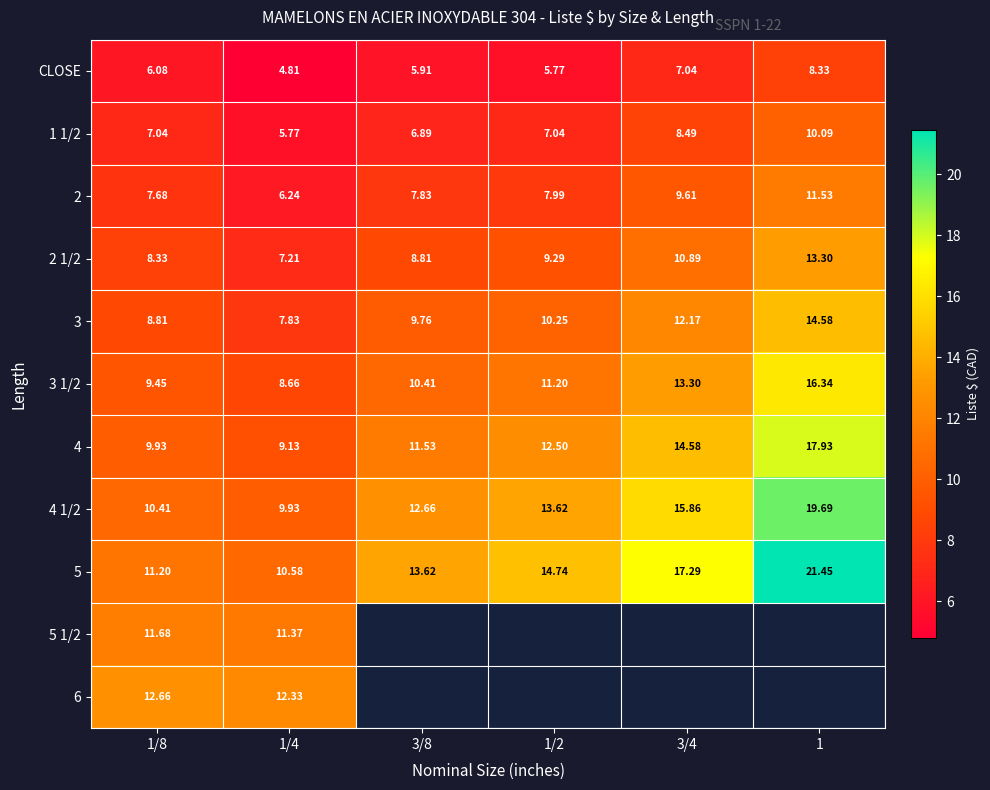

Is the value of 2 at 1/2 greater than the value of 3 at 1/2?

No